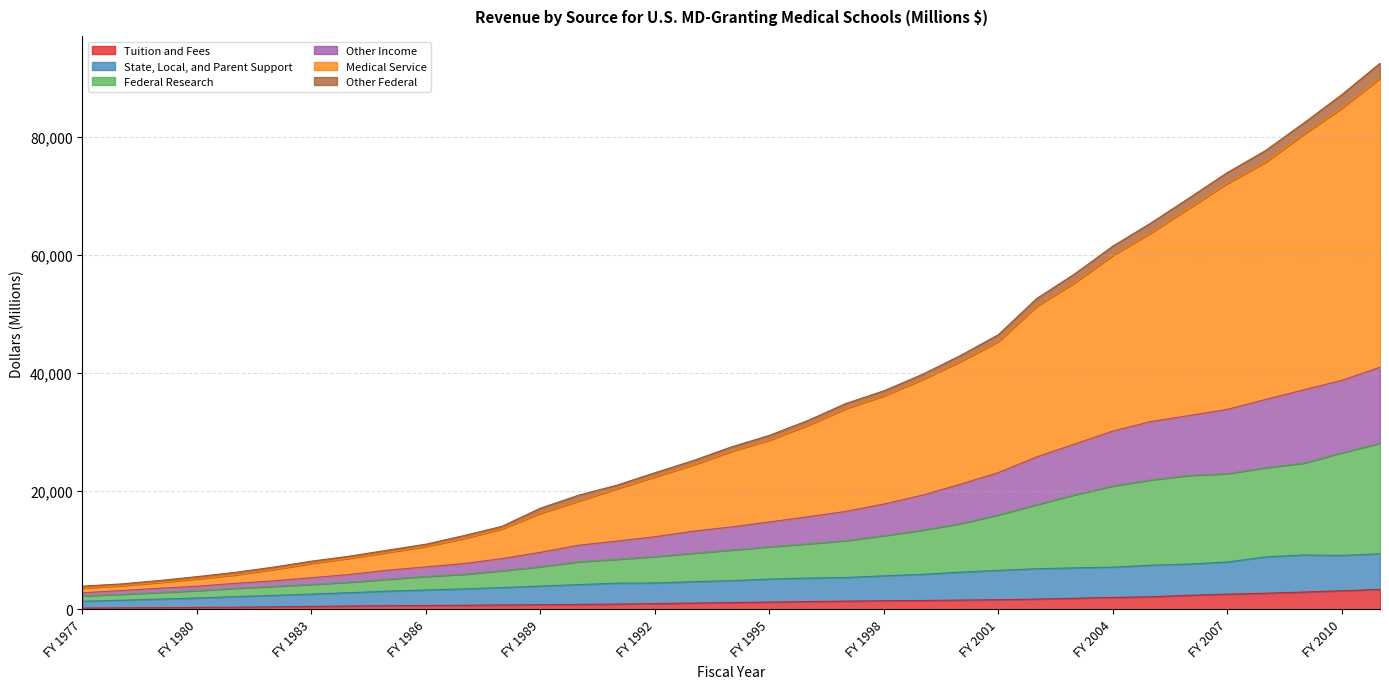

Which category has the lowest value across all series?

FY 1977